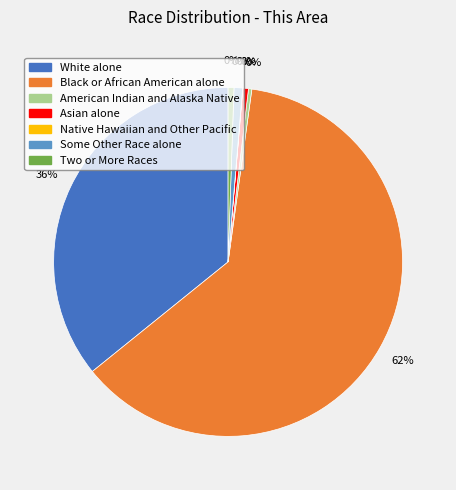

To the nearest percent, what is the average slice percentage?

14%